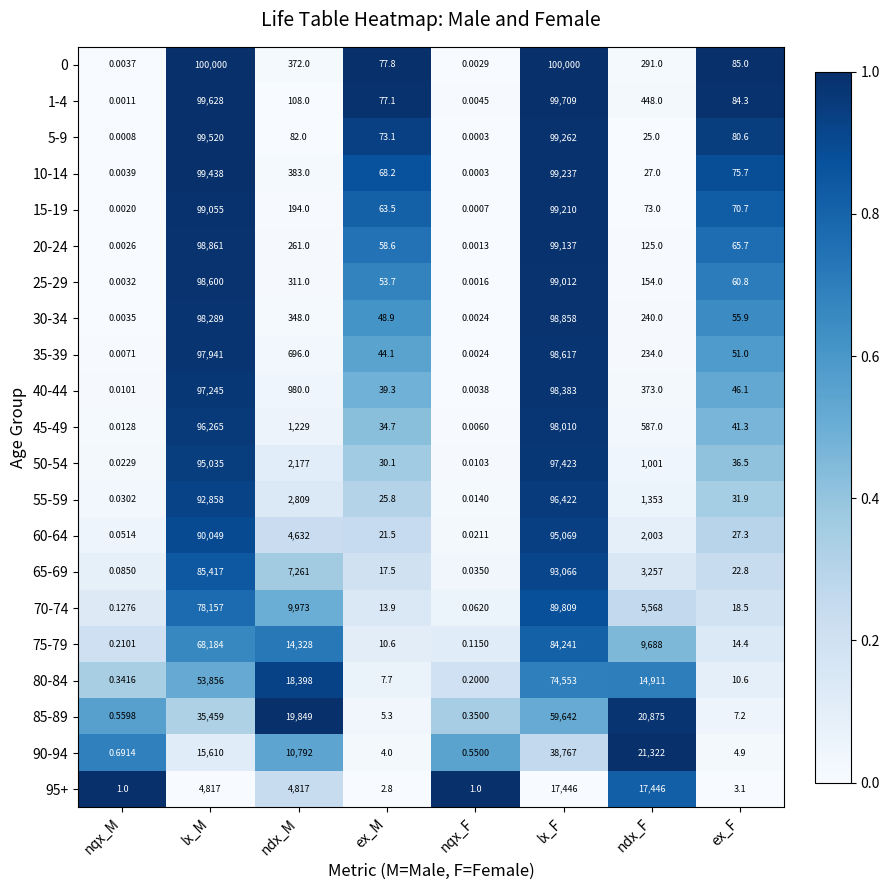

How many distinct data groups are displayed?

21